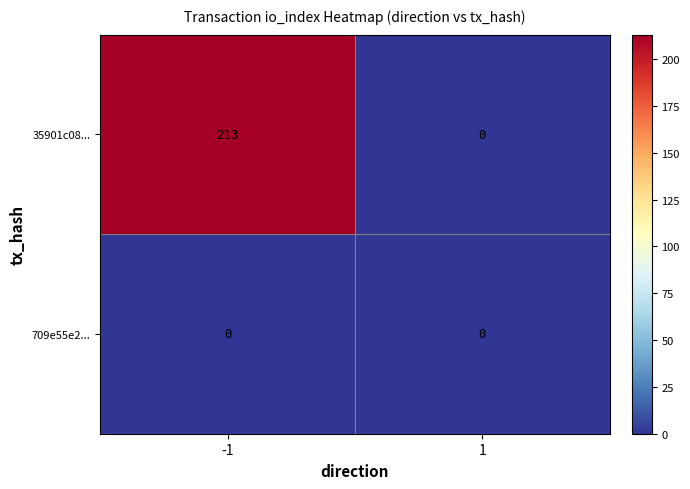

What is the difference between the highest and lowest values at -1?

213